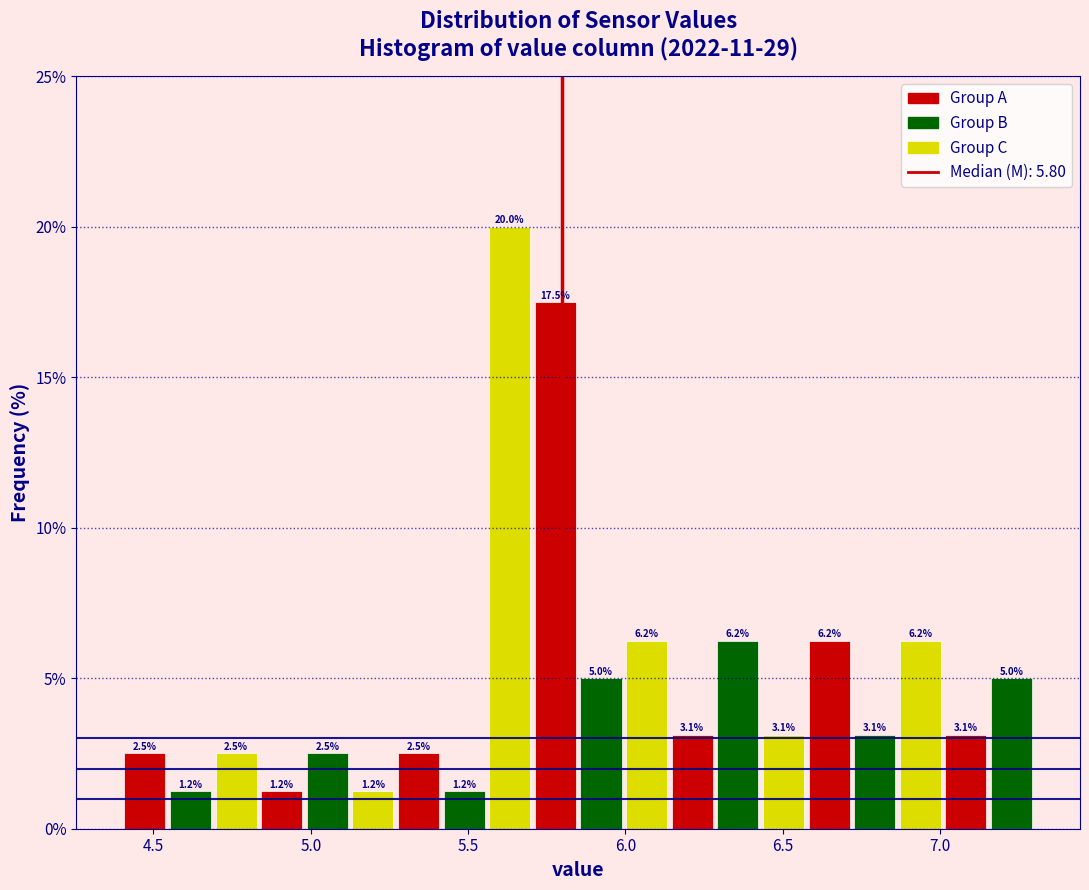

Read against the x-axis, roughly where is the centre of the tallest bar?

5.65